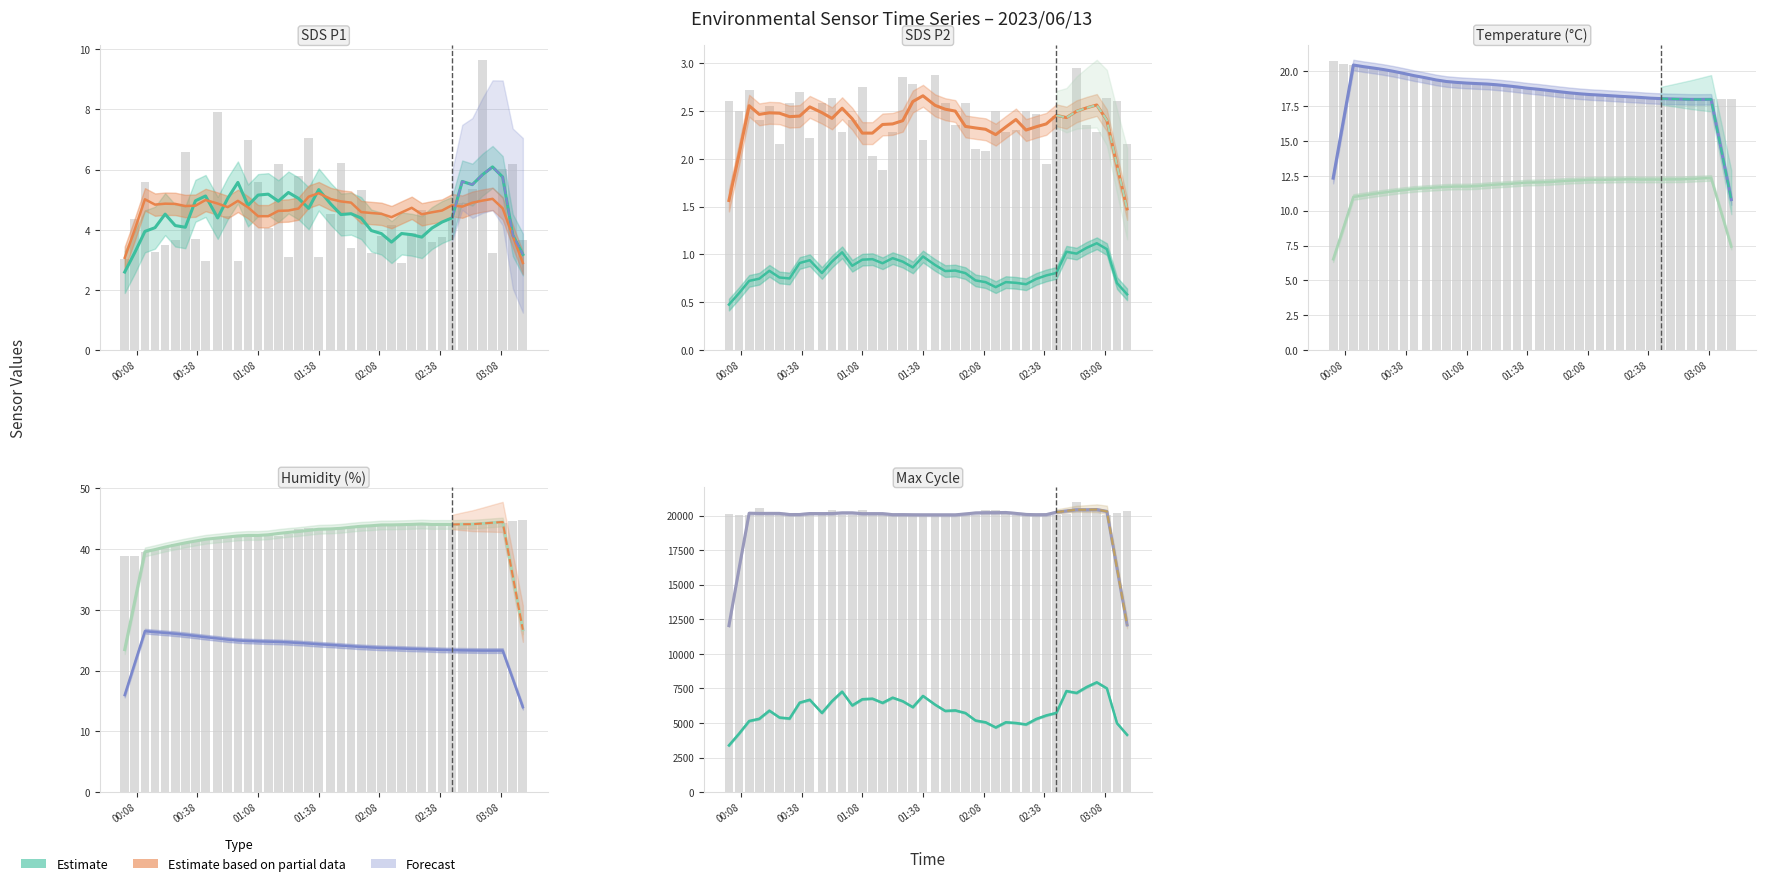

What is the difference between the highest and lowest values at 02:08?

20380.9